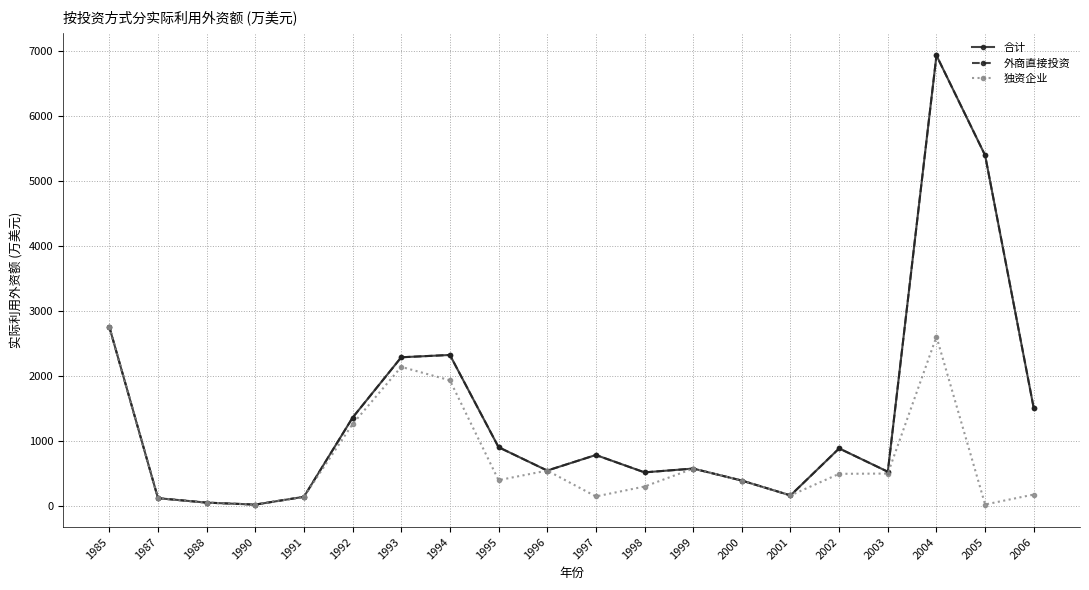

At how many categories does at least one series exceed 3149?

2